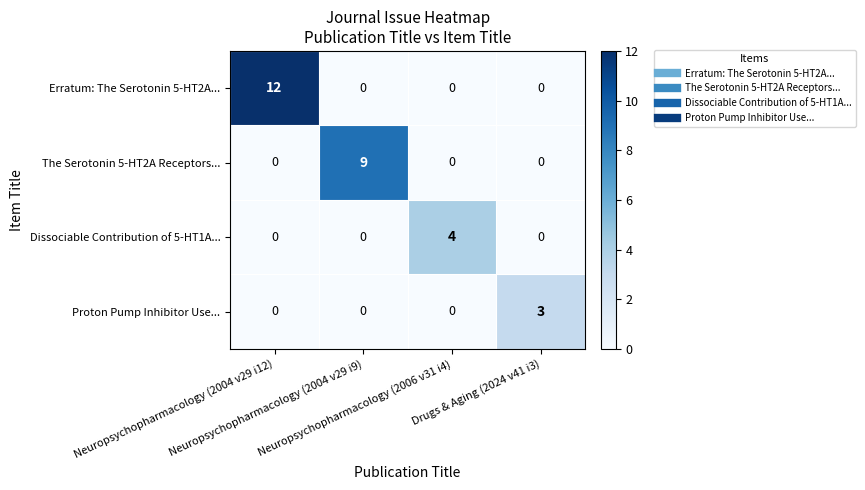

How many values in the Dissociable Contribution of 5-HT1A... series exceed 0?

1